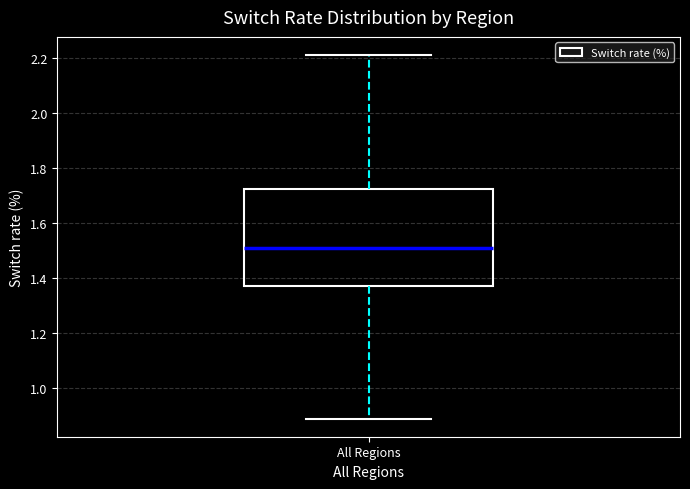

Where is the upper edge of the box for All Regions on the y-axis? The values are not printed on the chart, so give them approximately, as read against the axis.

1.72